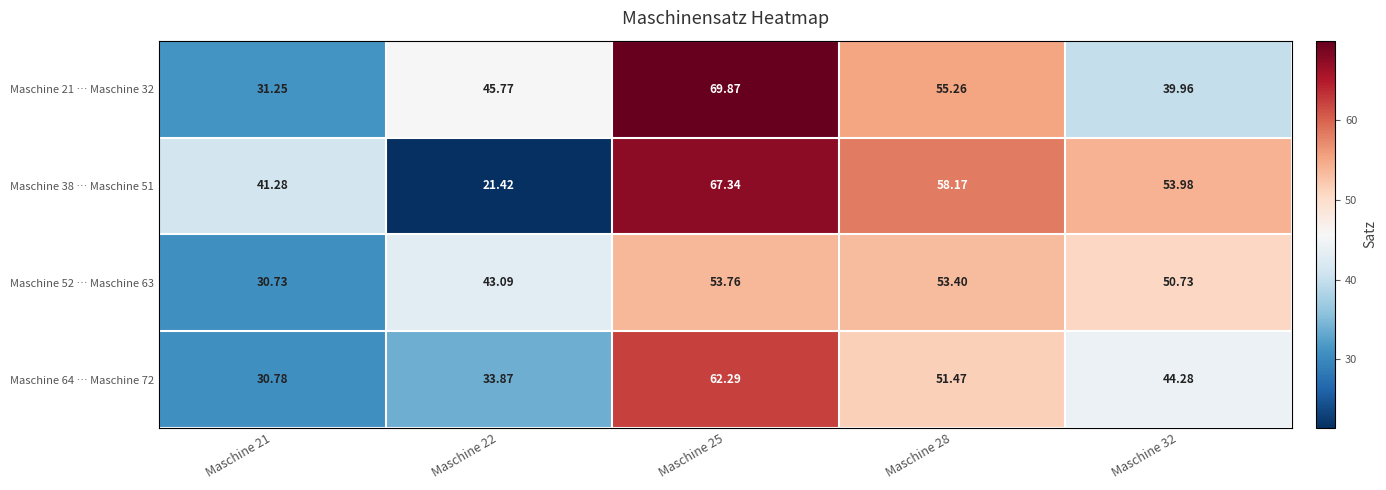

How many series are shown in this chart?

4